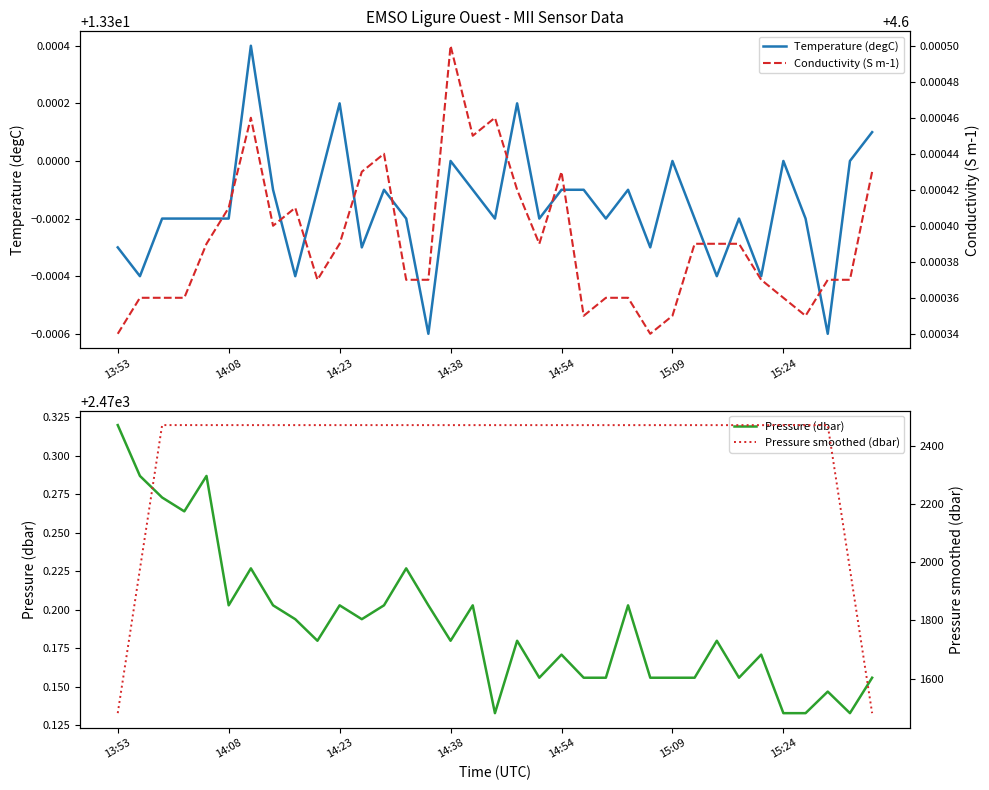

Between 33 and 21, which is larger?

33